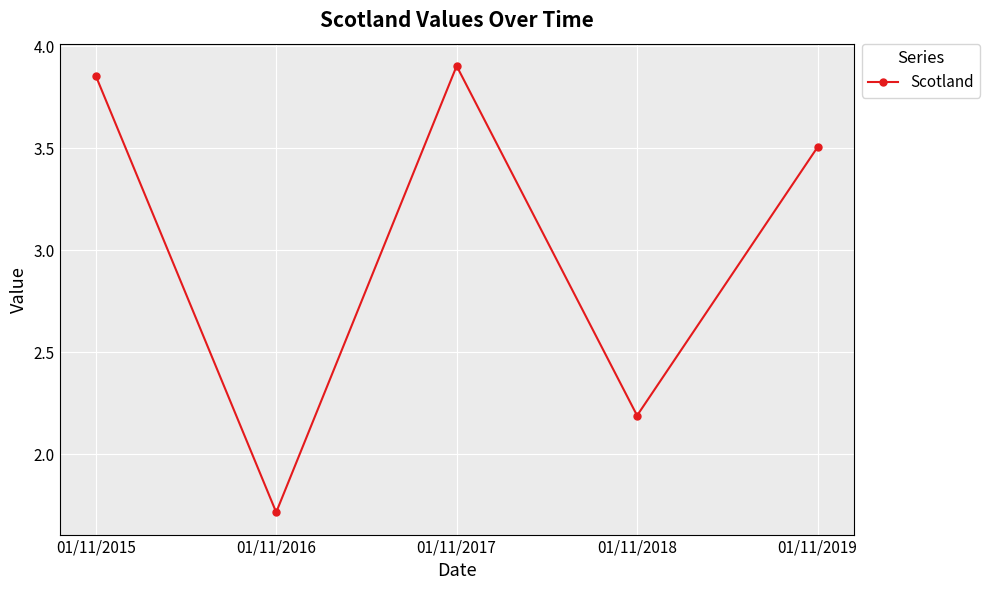

What is the value of the 4th point from the left?

2.2